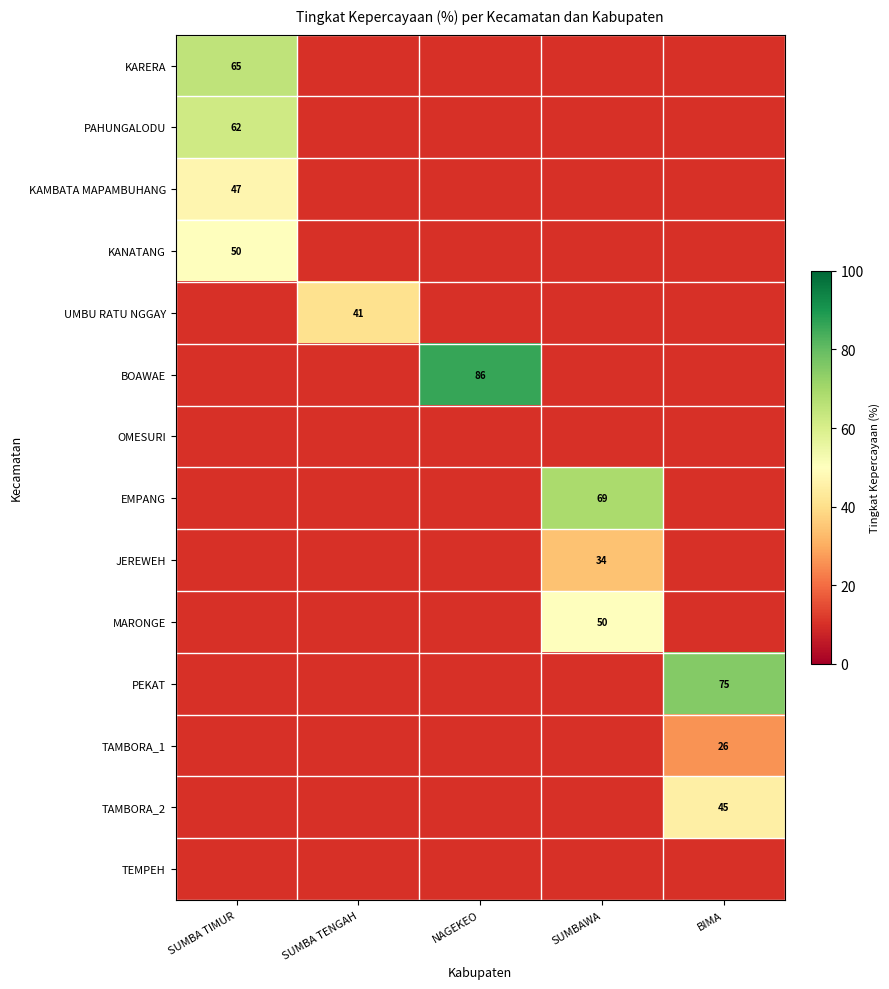

The PEKAT series shows 75 at BIMA. True or false?

True